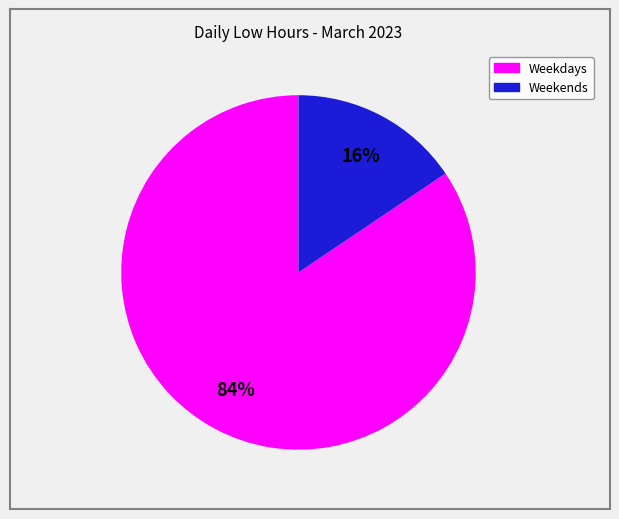

Is there any slice that represents more than half of the pie?

Yes